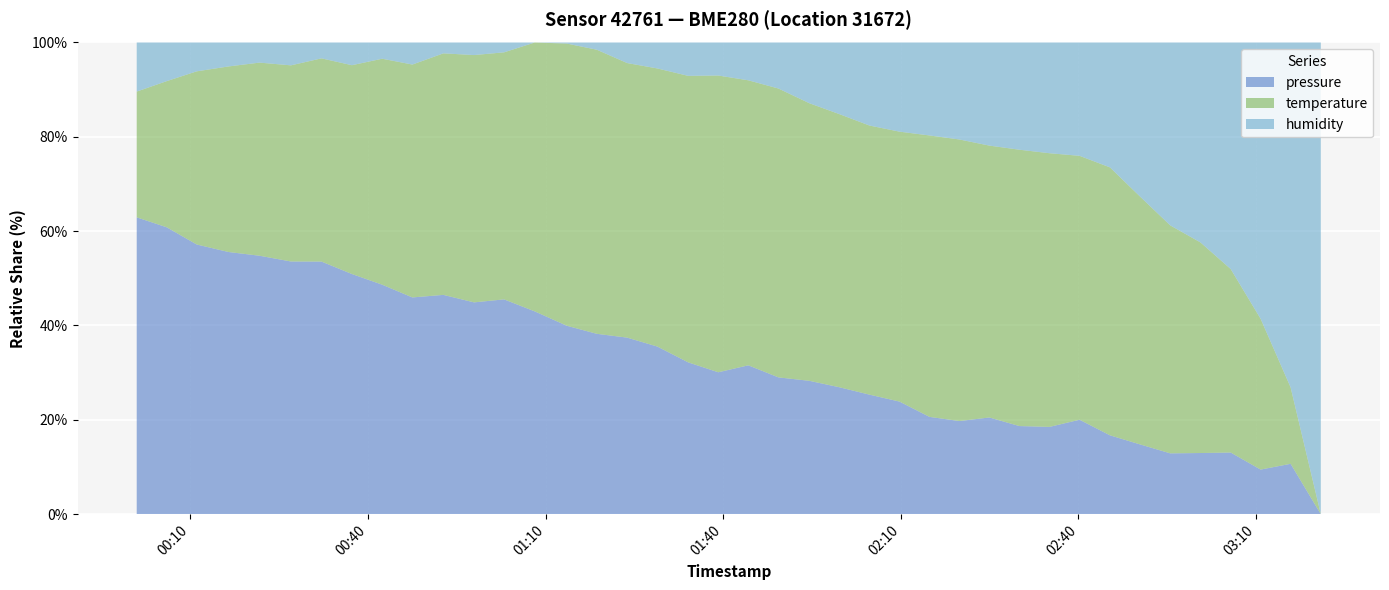

Reading left to right, transcribe all the data shown in this chart.

pressure: 2023-10-19T00:00:55=99691.6	2023-10-19T00:05:59=99691.2	2023-10-19T00:11:03=99680.0	2023-10-19T00:16:25=99664.9	2023-10-19T00:21:39=99669.9	2023-10-19T00:26:58=99667.1	2023-10-19T00:32:08=99669.6	2023-10-19T00:37:16=99653.7	2023-10-19T00:42:23=99642.8	2023-10-19T00:47:29=99645.8	2023-10-19T00:52:43=99644.8	2023-10-19T00:57:54=99630.8	2023-10-19T01:02:58=99633.4	2023-10-19T01:08:09=99613.1	2023-10-19T01:13:34=99600.5	2023-10-19T01:18:38=99598.5	2023-10-19T01:23:46=99602.9	2023-10-19T01:28:52=99589.0	2023-10-19T01:34:04=99573.1	2023-10-19T01:39:09=99567.5	2023-10-19T01:44:14=99579.7	2023-10-19T01:49:19=99568.3	2023-10-19T01:54:32=99564.2	2023-10-19T01:59:37=99560.7	2023-10-19T02:04:41=99557.9	2023-10-19T02:09:46=99550.1	2023-10-19T02:14:50=99534.2	2023-10-19T02:19:53=99528.3	2023-10-19T02:24:57=99533.6	2023-10-19T02:30:01=99523.2	2023-10-19T02:35:06=99523.2	2023-10-19T02:40:11=99527.0	2023-10-19T02:45:19=99512.3	2023-10-19T02:50:23=99503.2	2023-10-19T02:55:30=99496.6	2023-10-19T03:00:37=99497.8	2023-10-19T03:05:43=99497.4	2023-10-19T03:10:46=99483.2	2023-10-19T03:15:50=99486.2	2023-10-19T03:20:56=99457.4
temperature: 2023-10-19T00:00:55=7.2	2023-10-19T00:05:59=7.3	2023-10-19T00:11:03=7.3	2023-10-19T00:16:25=7.4	2023-10-19T00:21:39=7.4	2023-10-19T00:26:58=7.4	2023-10-19T00:32:08=7.4	2023-10-19T00:37:16=7.4	2023-10-19T00:42:23=7.5	2023-10-19T00:47:29=7.5	2023-10-19T00:52:43=7.5	2023-10-19T00:57:54=7.5	2023-10-19T01:02:58=7.5	2023-10-19T01:08:09=7.5	2023-10-19T01:13:34=7.5	2023-10-19T01:18:38=7.5	2023-10-19T01:23:46=7.6	2023-10-19T01:28:52=7.5	2023-10-19T01:34:04=7.5	2023-10-19T01:39:09=7.6	2023-10-19T01:44:14=7.6	2023-10-19T01:49:19=7.6	2023-10-19T01:54:32=7.5	2023-10-19T01:59:37=7.5	2023-10-19T02:04:41=7.6	2023-10-19T02:09:46=7.5	2023-10-19T02:14:50=7.5	2023-10-19T02:19:53=7.5	2023-10-19T02:24:57=7.5	2023-10-19T02:30:01=7.5	2023-10-19T02:35:06=7.5	2023-10-19T02:40:11=7.5	2023-10-19T02:45:19=7.5	2023-10-19T02:50:23=7.4	2023-10-19T02:55:30=7.4	2023-10-19T03:00:37=7.3	2023-10-19T03:05:43=7.3	2023-10-19T03:10:46=7.2	2023-10-19T03:15:50=7.1	2023-10-19T03:20:56=7.0
humidity: 2023-10-19T00:00:55=82.1	2023-10-19T00:05:59=81.8	2023-10-19T00:11:03=81.4	2023-10-19T00:16:25=81.1	2023-10-19T00:21:39=81.0	2023-10-19T00:26:58=81.1	2023-10-19T00:32:08=80.9	2023-10-19T00:37:16=81.1	2023-10-19T00:42:23=80.8	2023-10-19T00:47:29=81.2	2023-10-19T00:52:43=80.7	2023-10-19T00:57:54=80.7	2023-10-19T01:02:58=80.6	2023-10-19T01:08:09=80.2	2023-10-19T01:13:34=80.2	2023-10-19T01:18:38=80.5	2023-10-19T01:23:46=81.0	2023-10-19T01:28:52=81.2	2023-10-19T01:34:04=81.5	2023-10-19T01:39:09=81.5	2023-10-19T01:44:14=81.7	2023-10-19T01:49:19=82.0	2023-10-19T01:54:32=82.6	2023-10-19T01:59:37=83.1	2023-10-19T02:04:41=83.7	2023-10-19T02:09:46=83.8	2023-10-19T02:14:50=83.8	2023-10-19T02:19:53=83.9	2023-10-19T02:24:57=84.2	2023-10-19T02:30:01=84.2	2023-10-19T02:35:06=84.3	2023-10-19T02:40:11=84.3	2023-10-19T02:45:19=84.5	2023-10-19T02:50:23=85.2	2023-10-19T02:55:30=86.0	2023-10-19T03:00:37=86.7	2023-10-19T03:05:43=87.5	2023-10-19T03:10:46=88.1	2023-10-19T03:15:50=90.0	2023-10-19T03:20:56=91.8